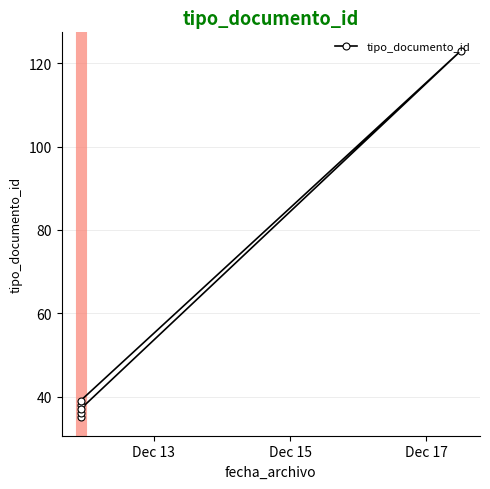

What is the smallest value displayed?

35